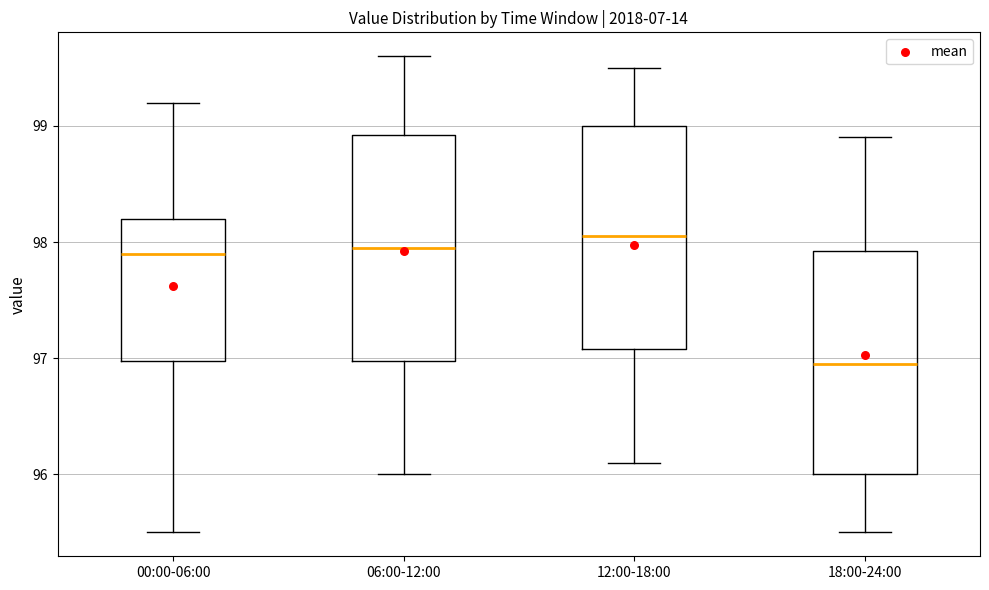

Reading left to right, transcribe this box plot: for each box, give where its median line is, the range the box spans, and where its two whiskers end, as read against the y-axis. The values are not printed on the chart, so give them approximately, as read against the axis.

00:00-06:00: median 97.9, box 97.0 to 98.2, whiskers 95.5 to 99.2
06:00-12:00: median 98.0, box 97.0 to 98.9, whiskers 96.0 to 99.6
12:00-18:00: median 98.1, box 97.1 to 99.0, whiskers 96.1 to 99.5
18:00-24:00: median 97.0, box 96.0 to 97.9, whiskers 95.5 to 98.9